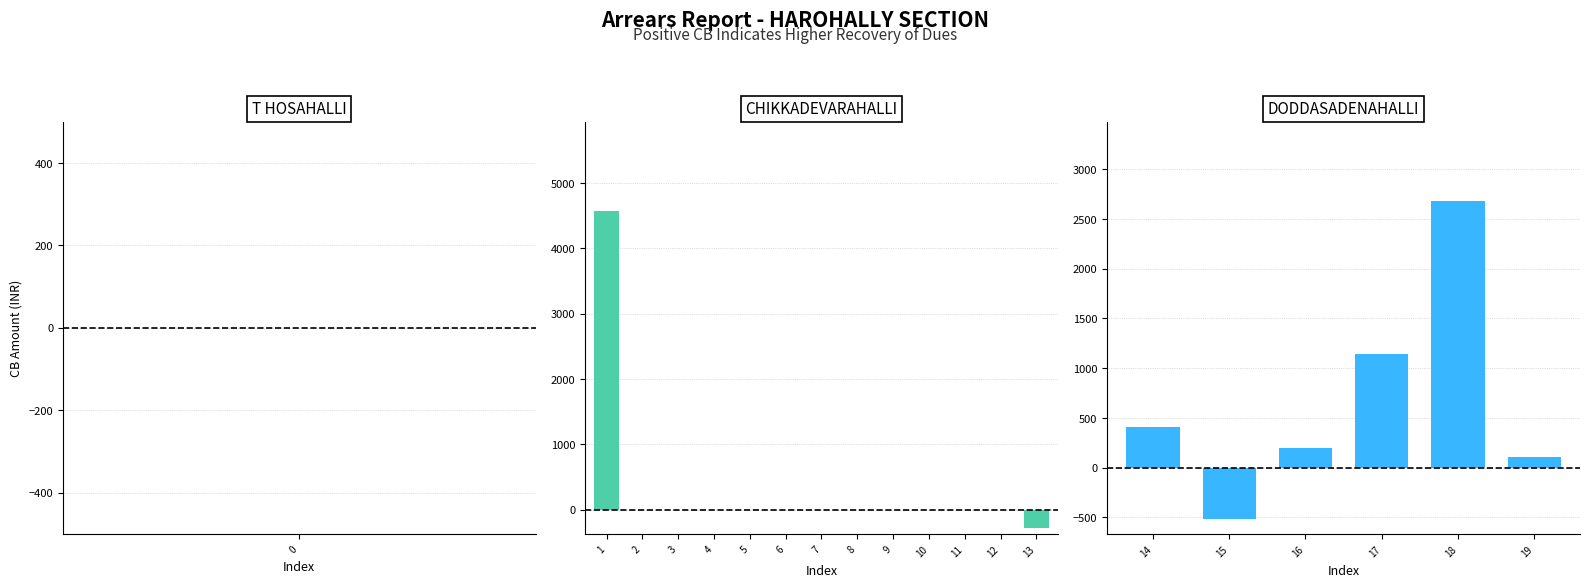

Are the bars horizontal?

No